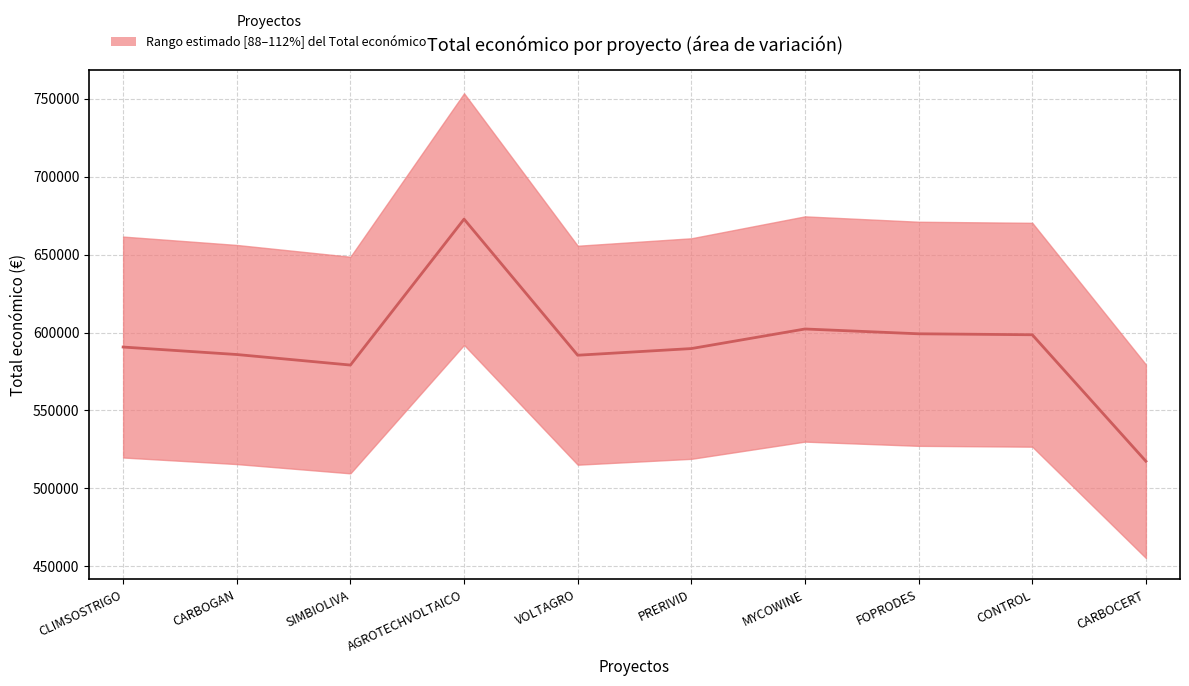

What is the sum of the values at CLIMSOSTRIGO and CARBOCERT?

1108144.0